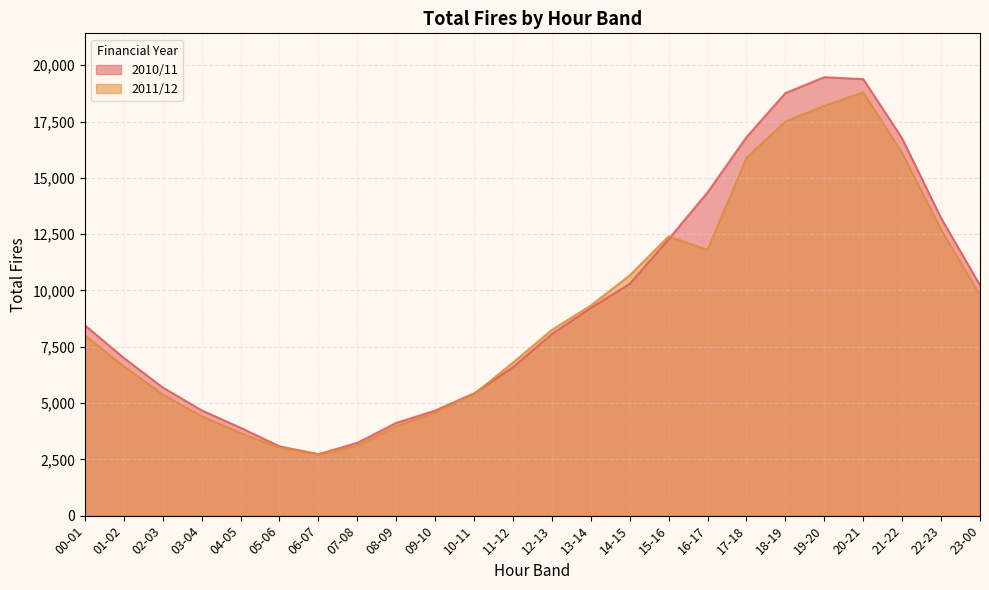

What is the sum of all 2011/12 values?

219144